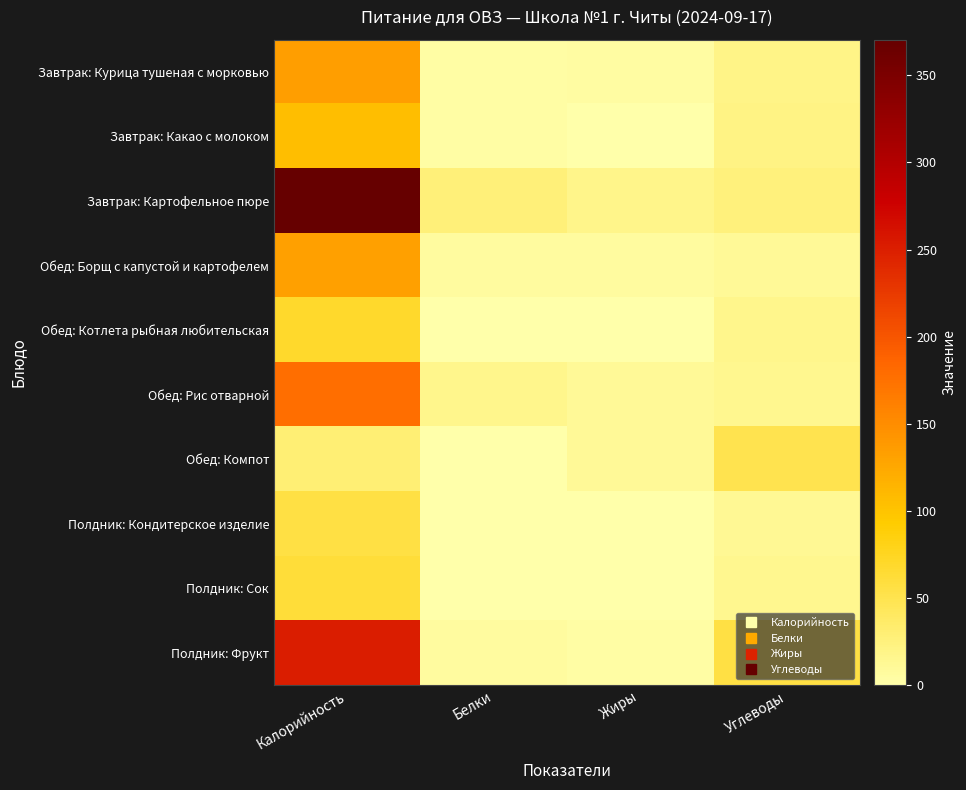

Which series has the widest spread of values?

Завтрак: Картофельное пюре